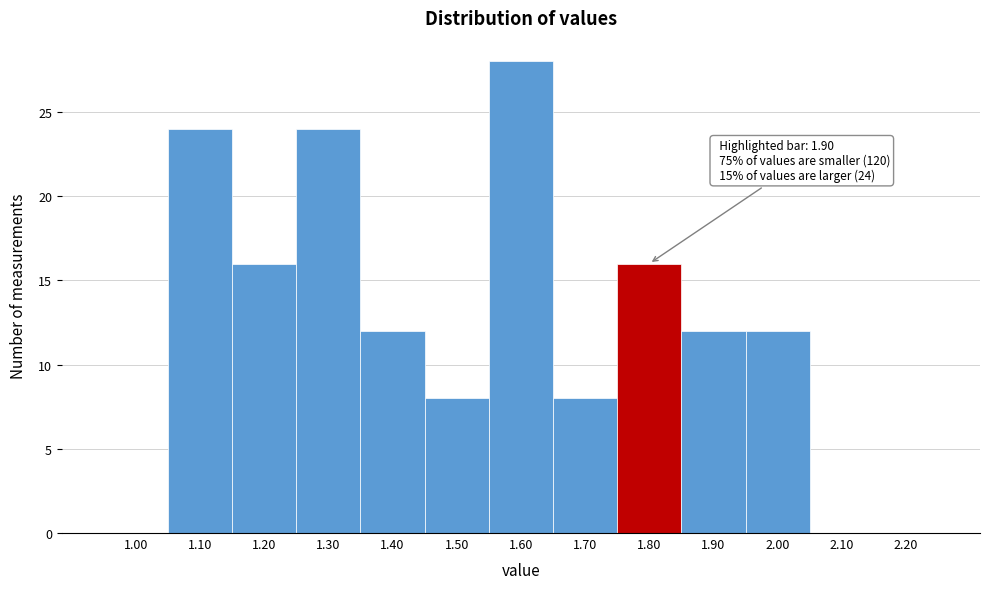

Reading right to left, what are all the values shown in this chart?

2.20=0	2.10=0	2.00=12	1.90=12	1.80=16	1.70=8	1.60=28	1.50=8	1.40=12	1.30=24	1.20=16	1.10=24	1.00=0